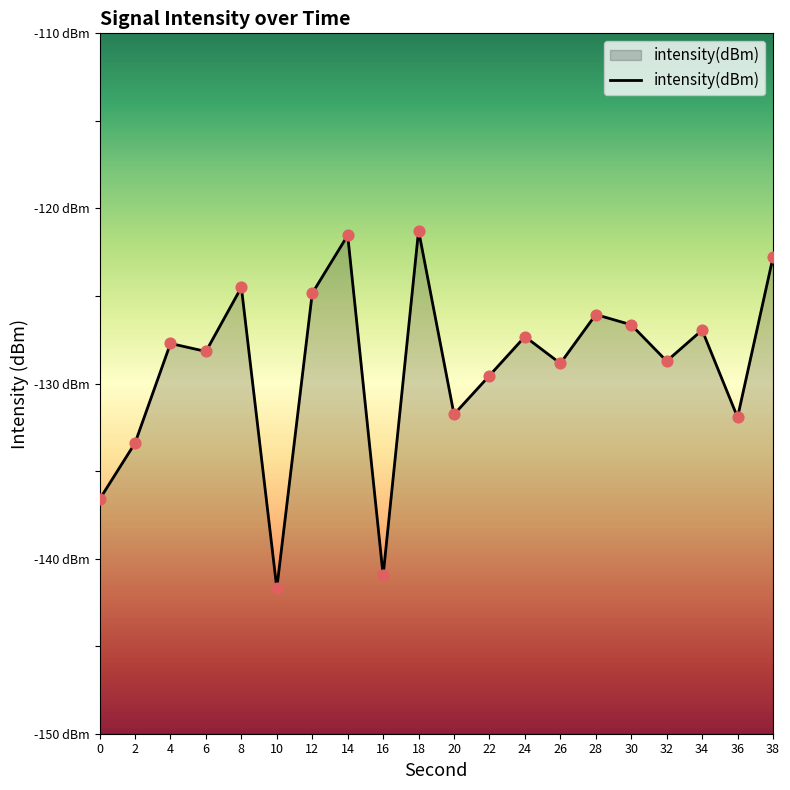

Between 36 and 32, which is larger?

32